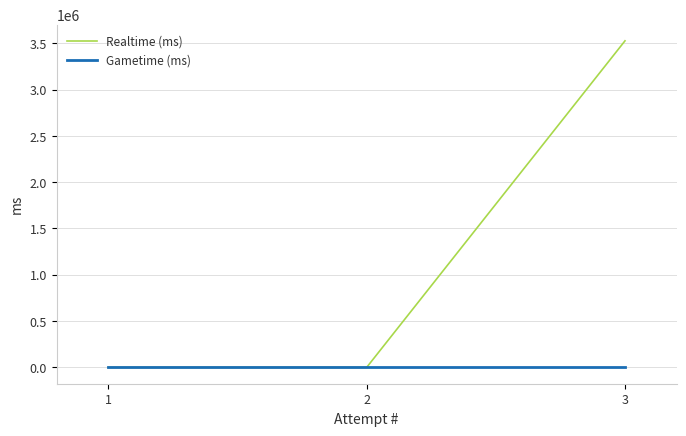

What is the maximum value for Realtime (ms)?

3525780